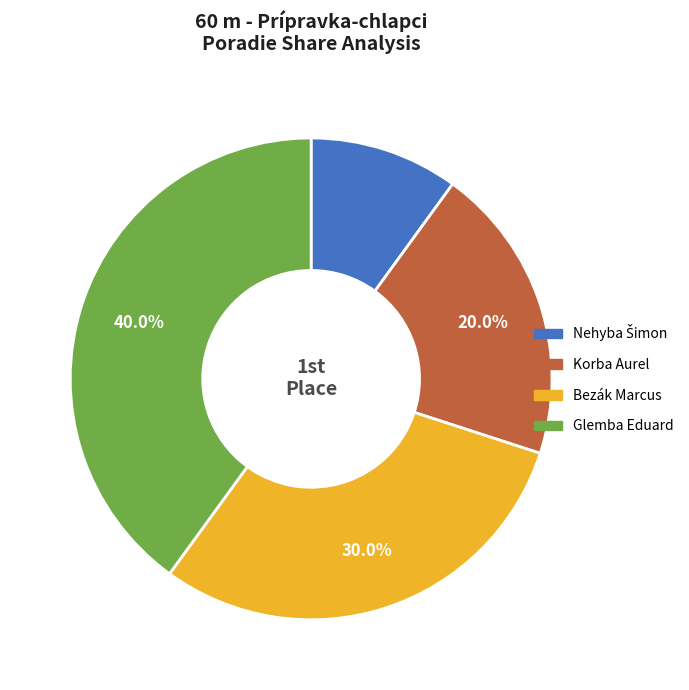

To the nearest percent, what portion does Korba Aurel represent?

20%